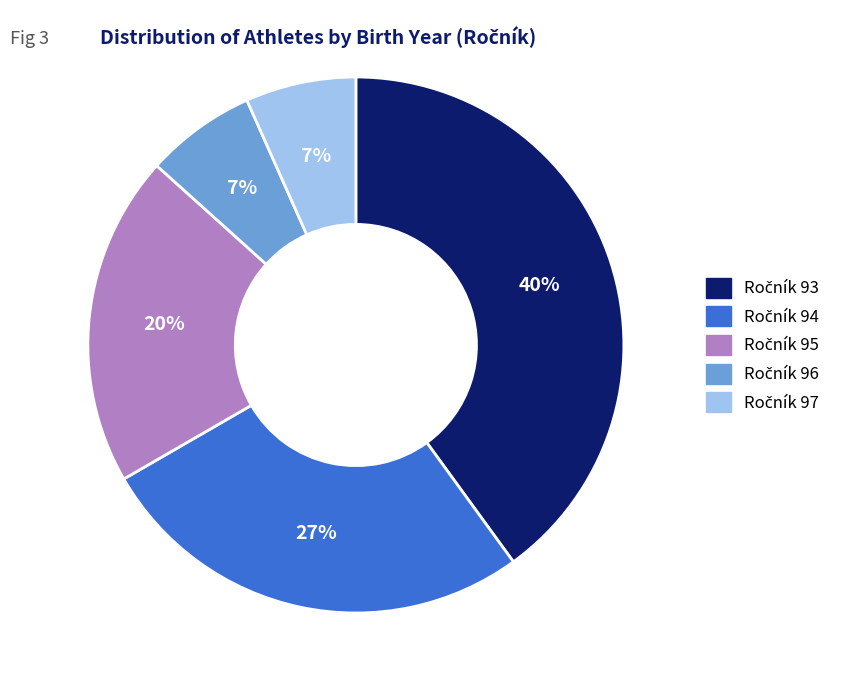

Is there a majority slice in this chart?

No